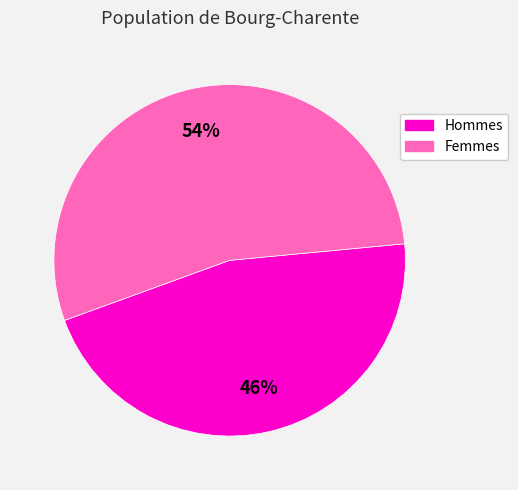

To the nearest percent, what is the difference between the largest and smallest slice percentages?

8%